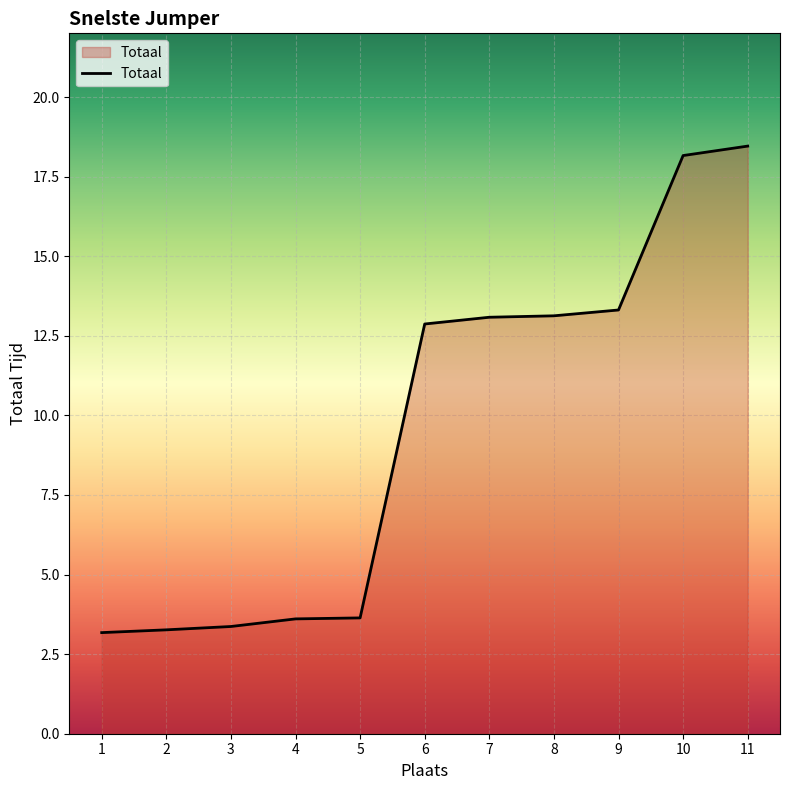

What is the difference between the maximum and minimum values?

15.3